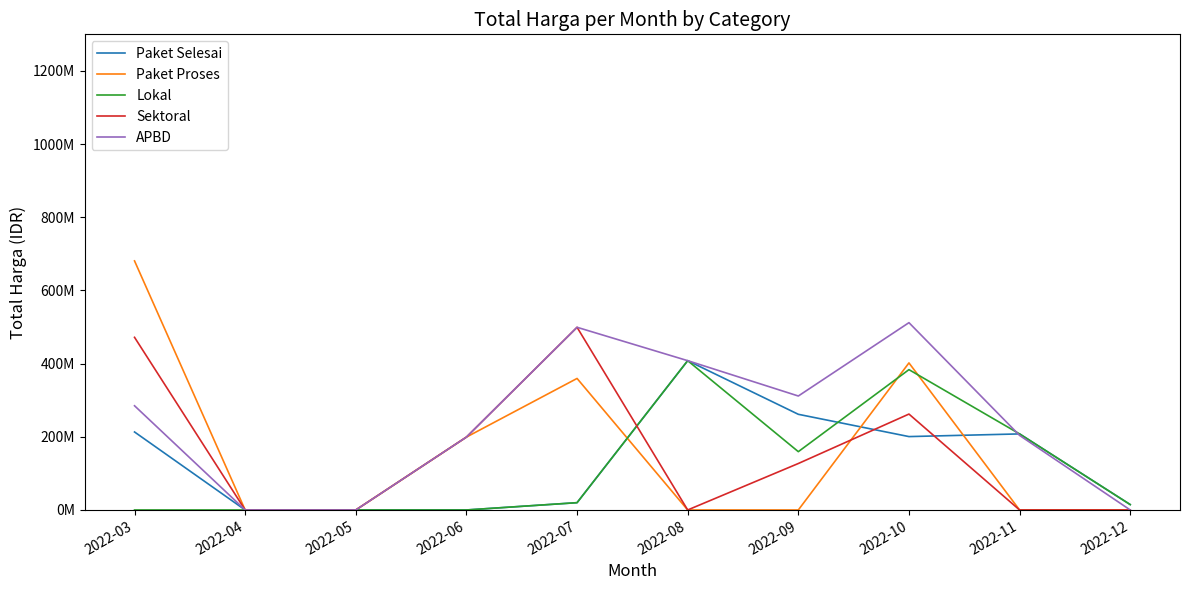

How many interior local peaks does the Sektoral series have?

2